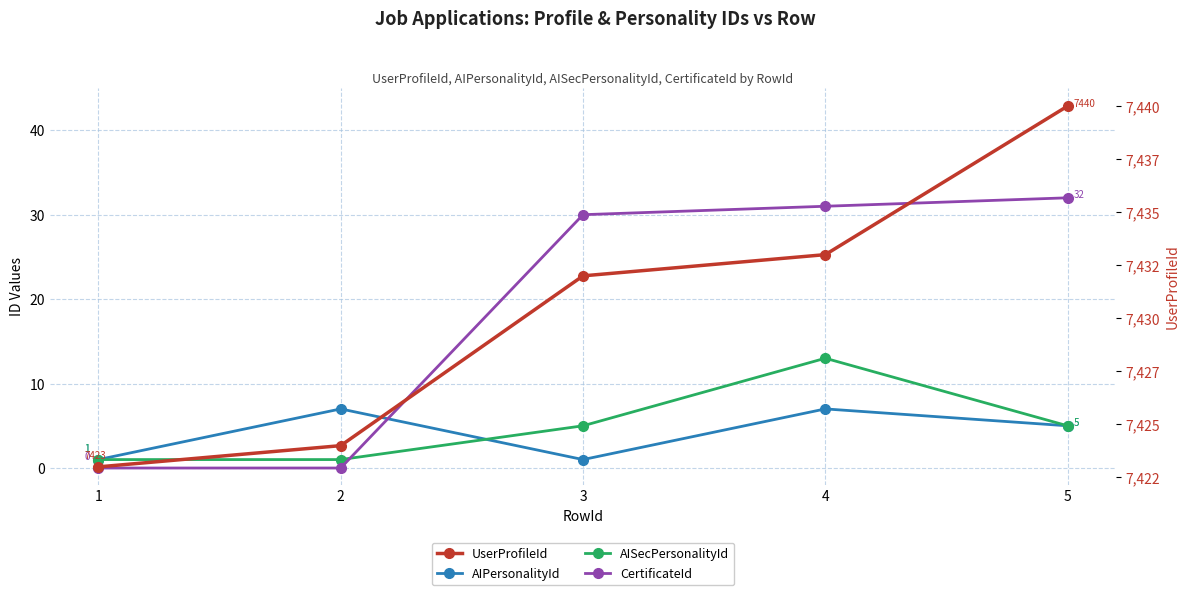

How many categories are shown in the chart?

5